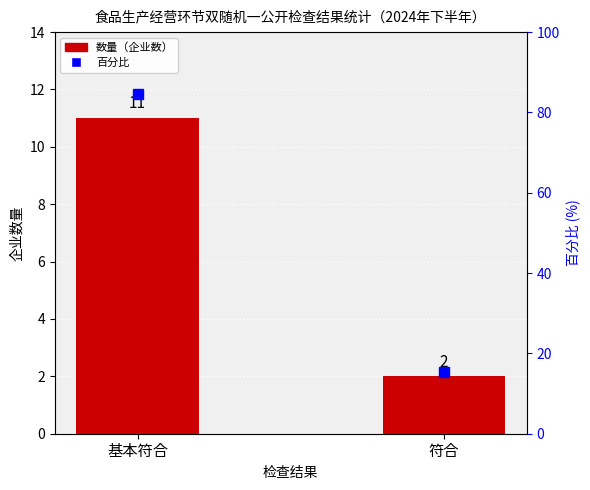

Reading right to left, what are all the values shown in this chart?

数量: 符合=2.0	基本符合=11.0
百分比: 符合=15.4	基本符合=84.6